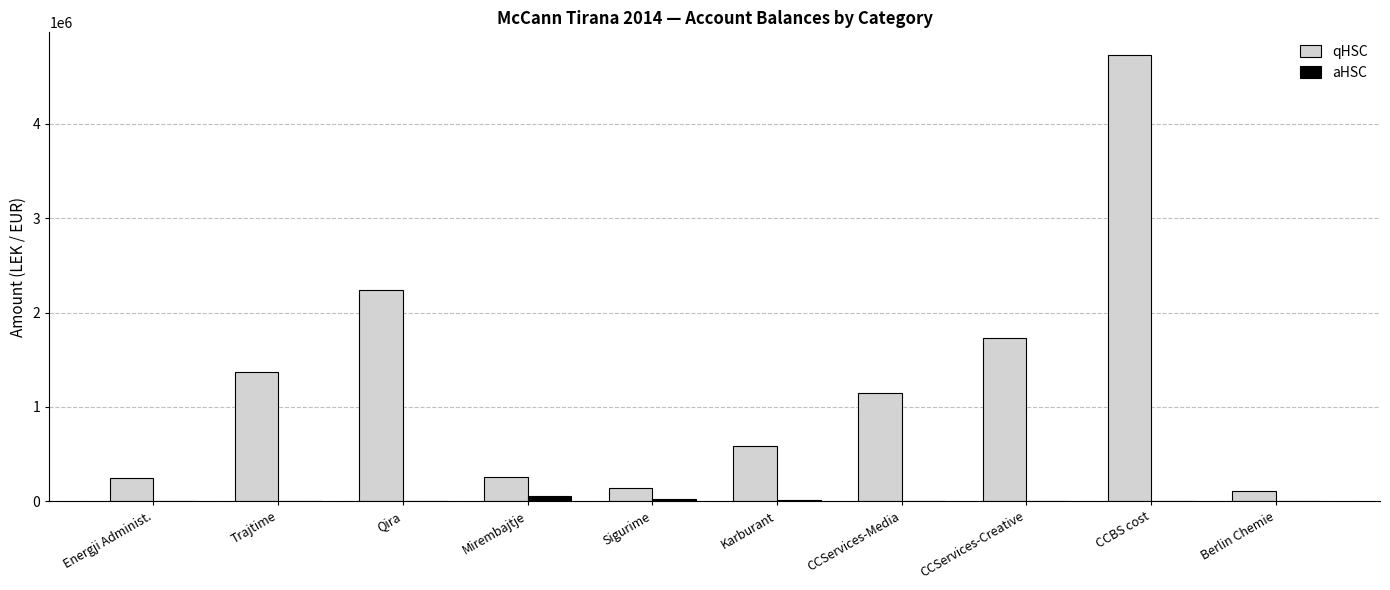

Is it true that qHSC equals 1366068.5 at Trajtime?

True